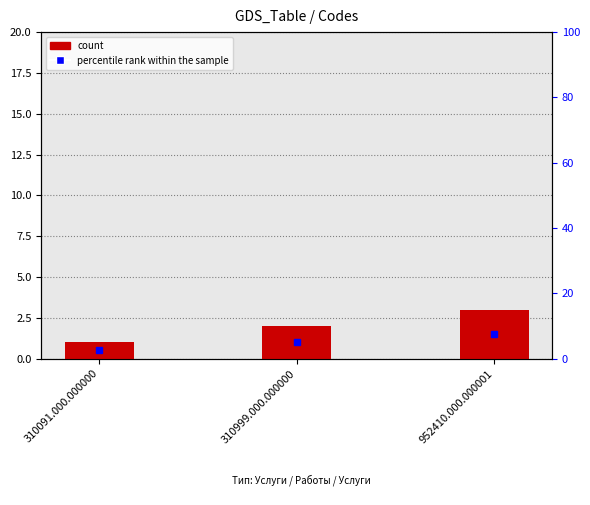

Are the bars grouped side by side (vs. stacked)?

No